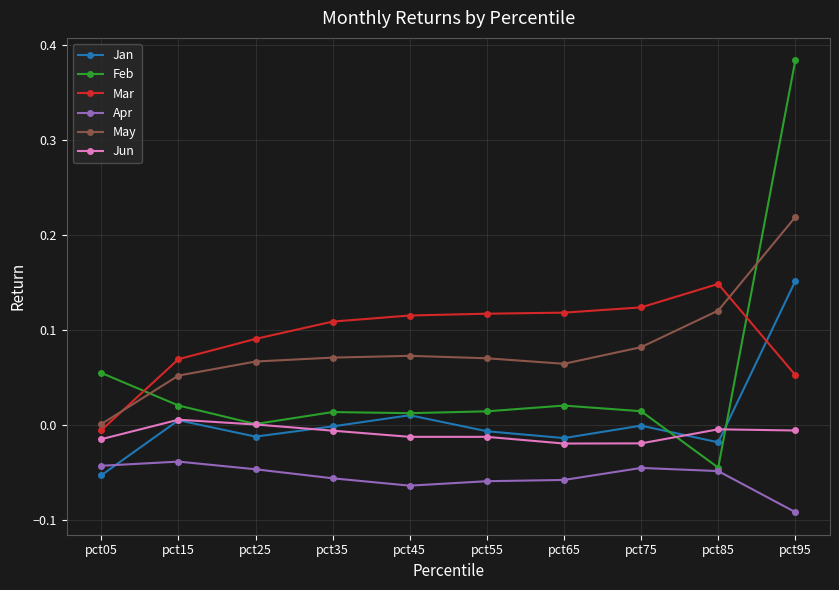

True or false: May and Apr intersect in this chart.

False